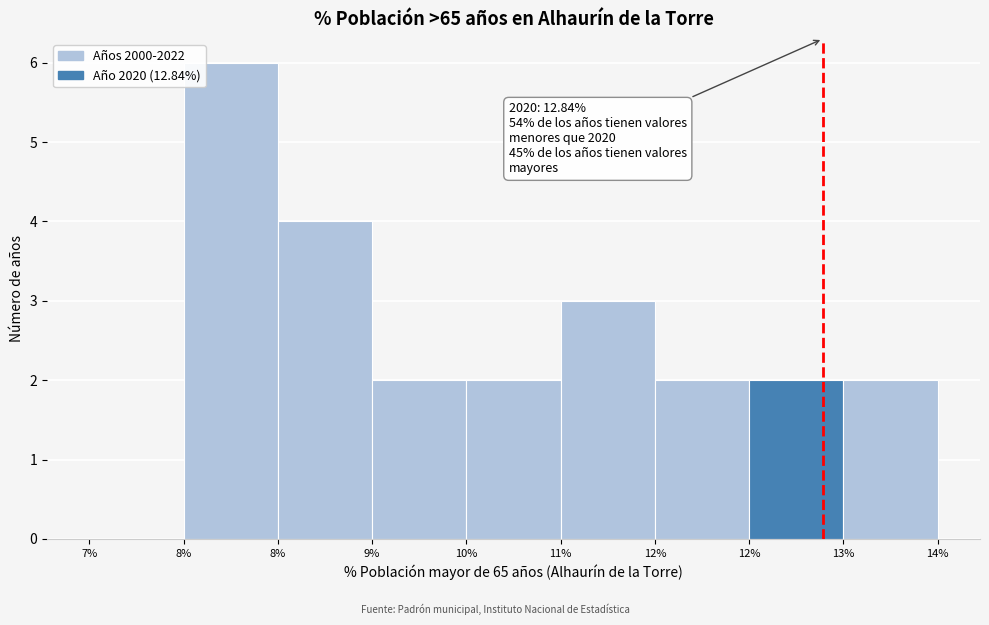

How many values are above zero?

8